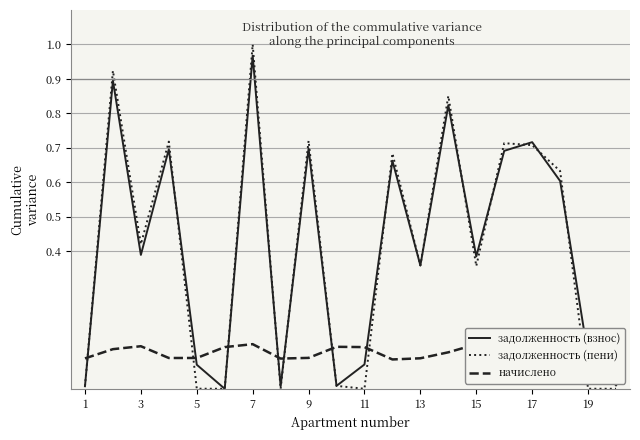

Which series has the widest spread of values?

задолженность (пени)